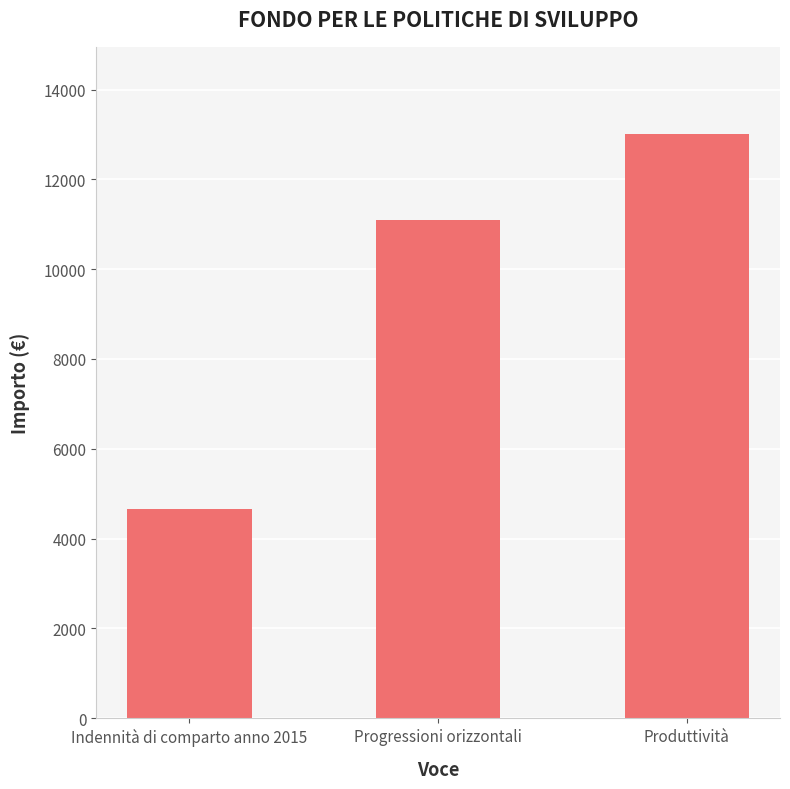

Reading left to right, what are all the values shown in this chart?

Indennità di comparto anno 2015=4666.0	Progressioni orizzontali=11092.8	Produttività=13000.0